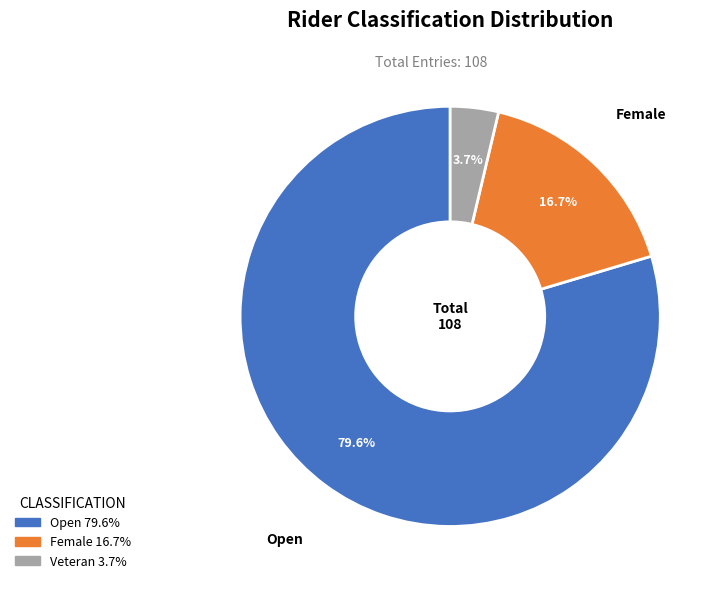

To the nearest percent, what is the average slice percentage?

33%